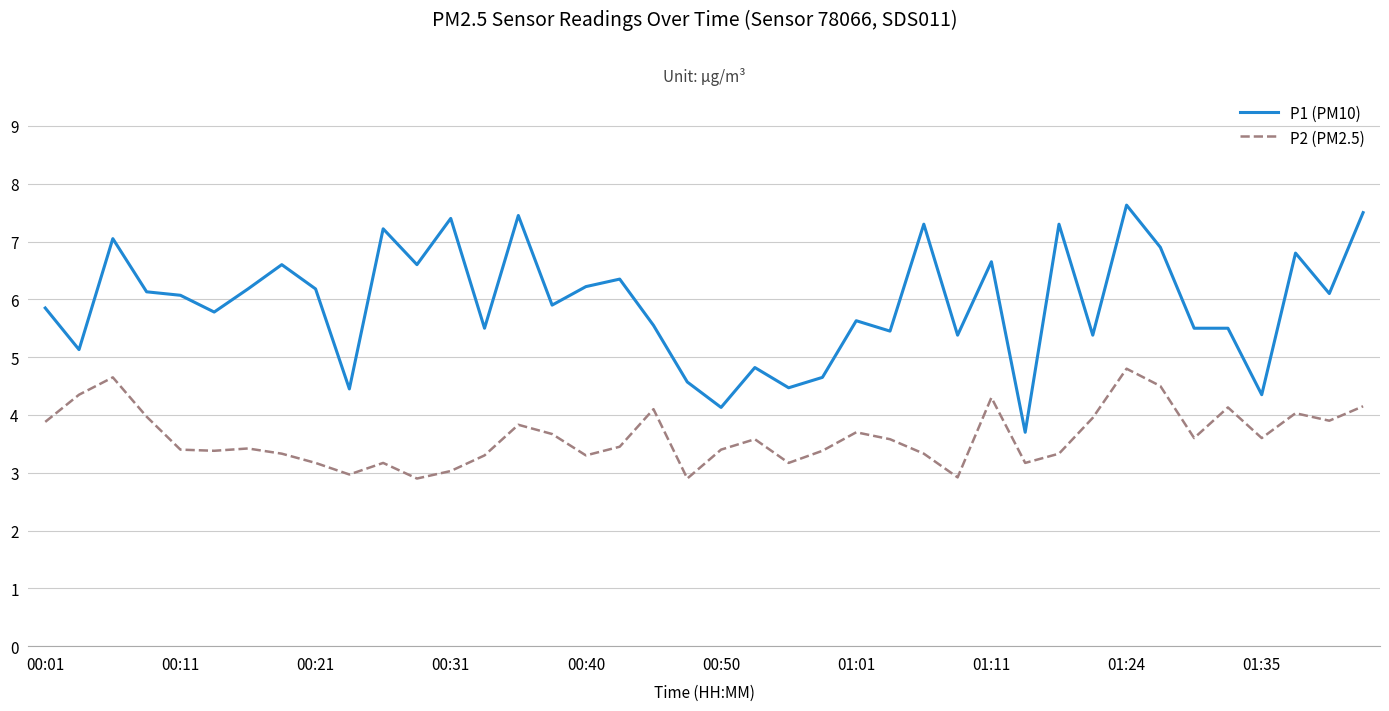

True or false: P1 (PM10) and P2 (PM2.5) cross at least once.

False